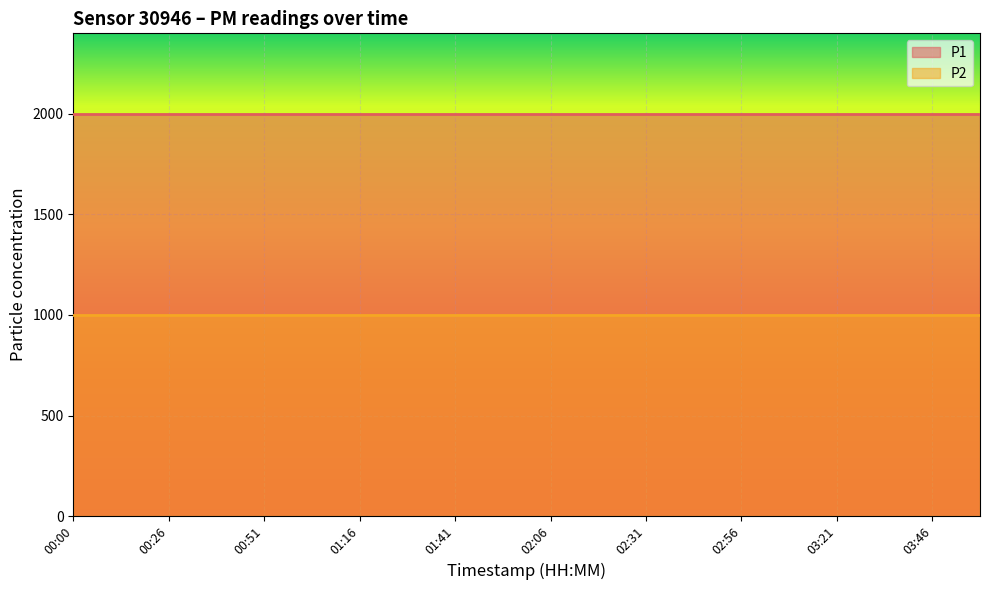

What is the value of the P1 point at the 6th from the left?

1999.9